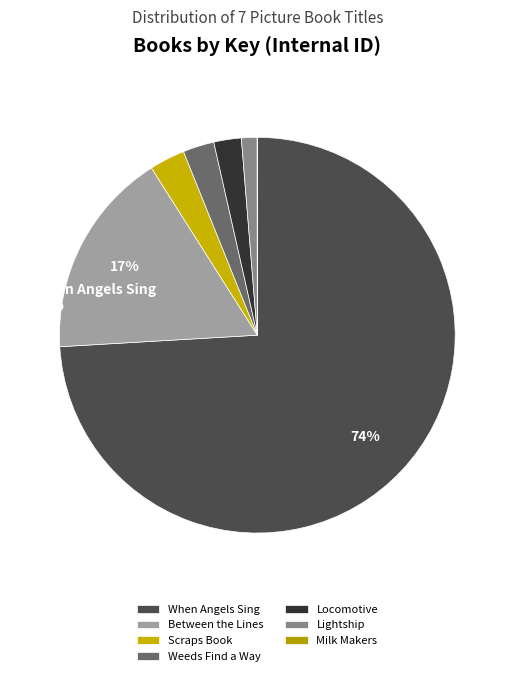

What is the change in value from When Angels Sing to Locomotive?

-2064297147